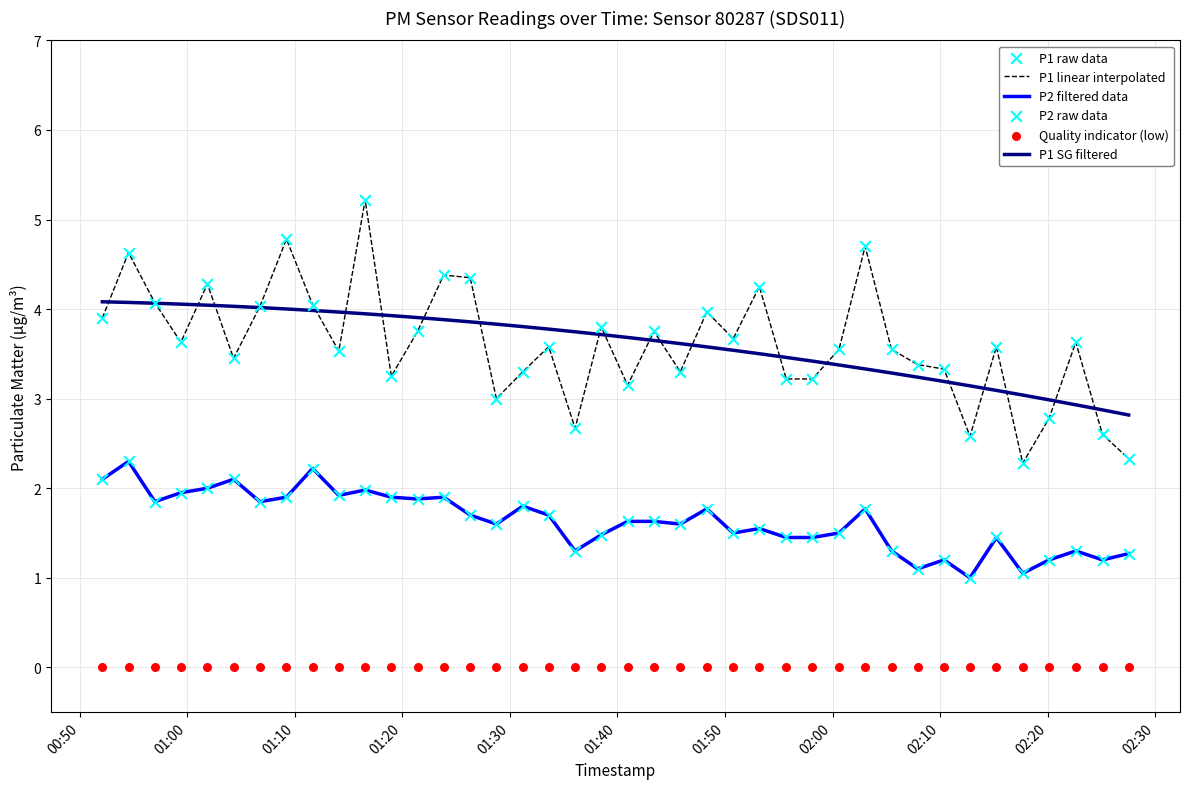

Which series contains the lowest Y value?

Quality indicator (low)